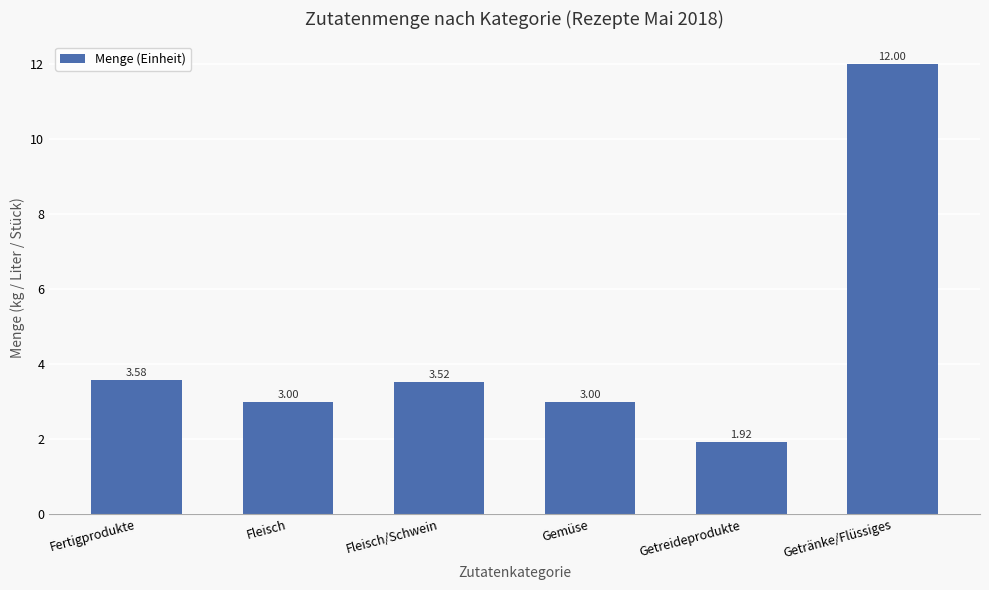

What is the difference between the second highest and second lowest values?

0.6